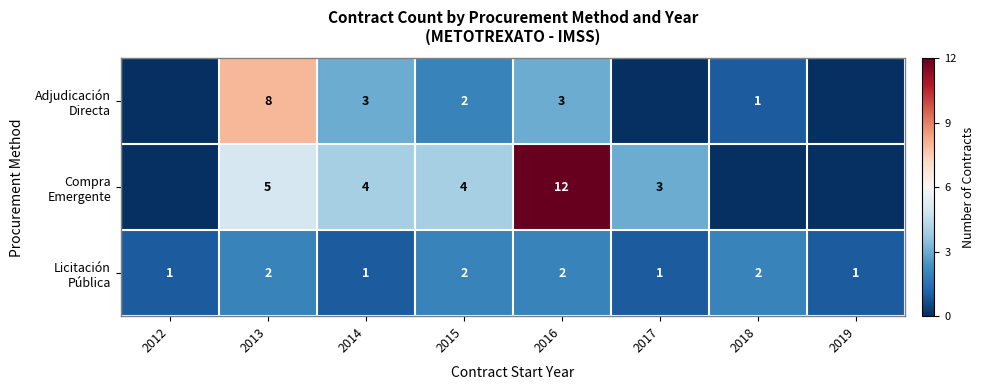

What is the spread (max minus min) of values at 2015?

2.0